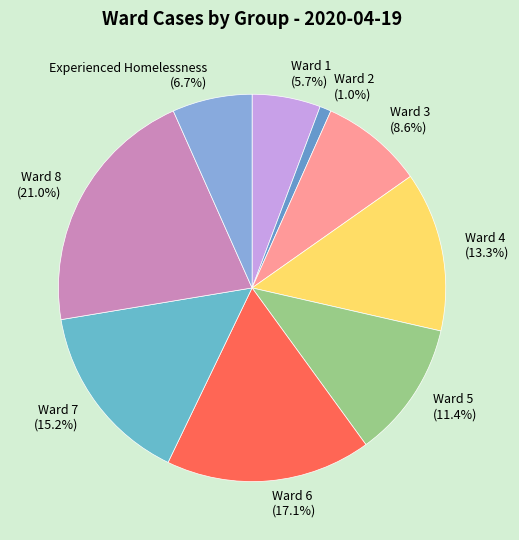

Is it true that Ward 4 is 1% of the pie?

False